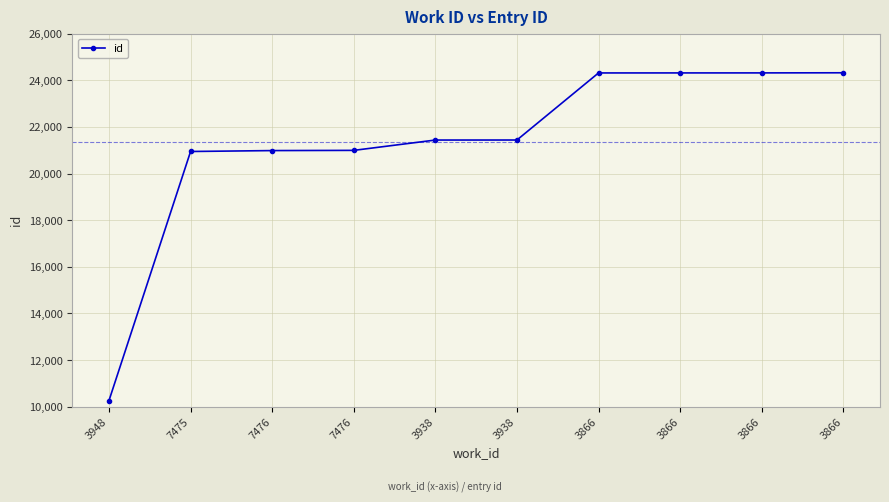

What is the ratio of the value at 3938 to the value at 3948?

2.1